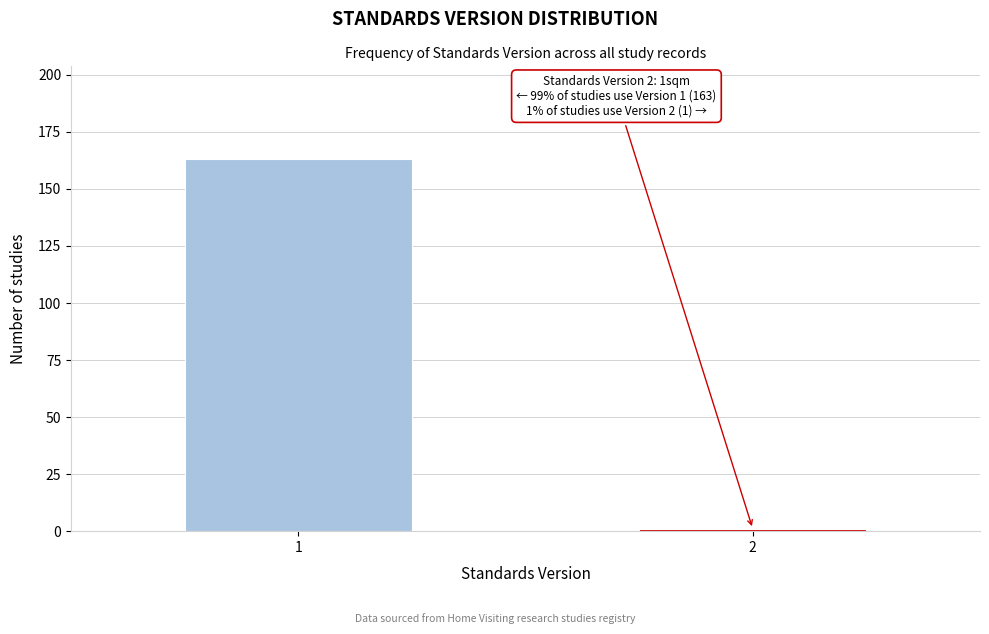

Reading left to right, transcribe all the data shown in this chart.

163	1